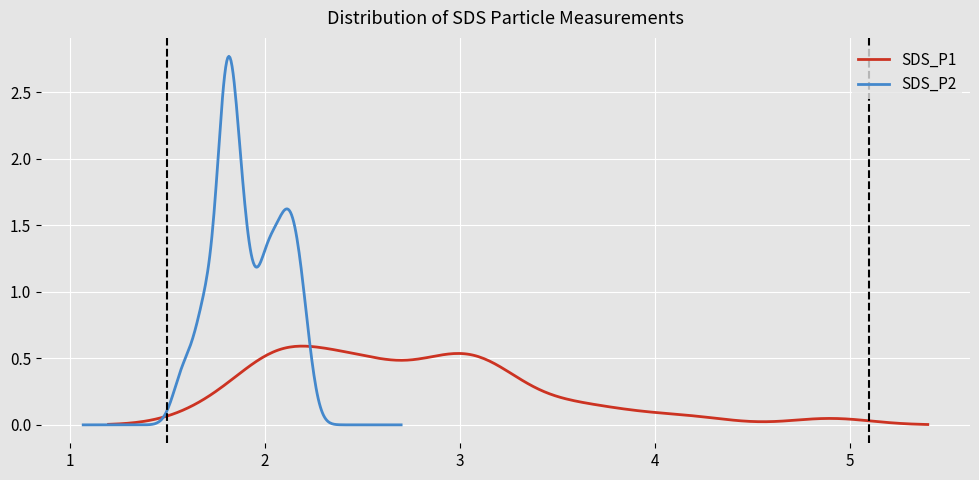

Which series has the largest total across all categories?

SDS_P1